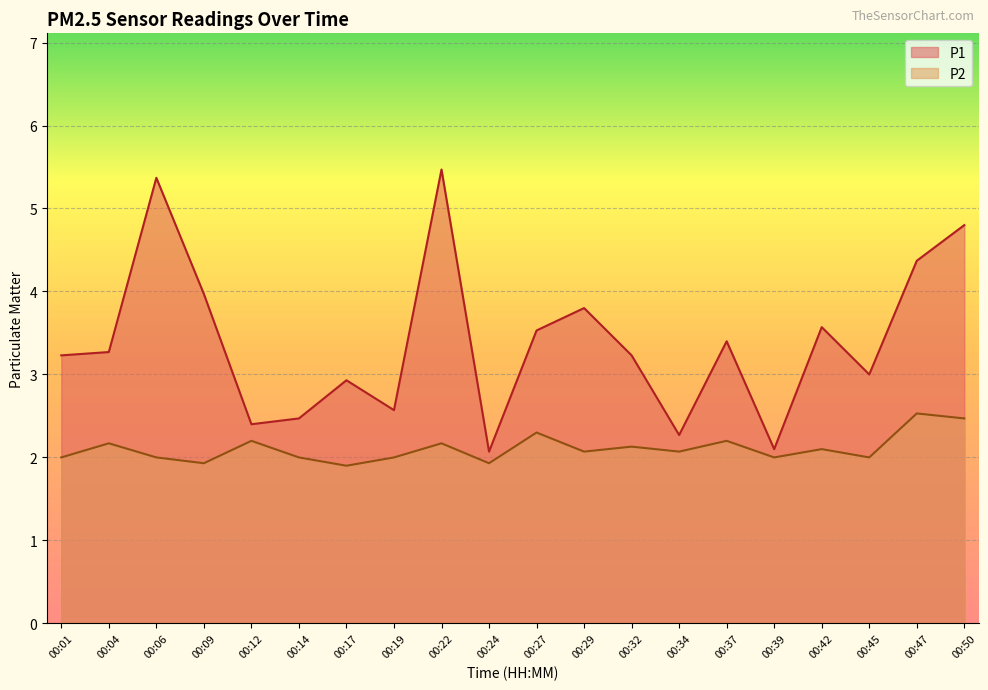

At which label does P2 first exceed 2?

00:04